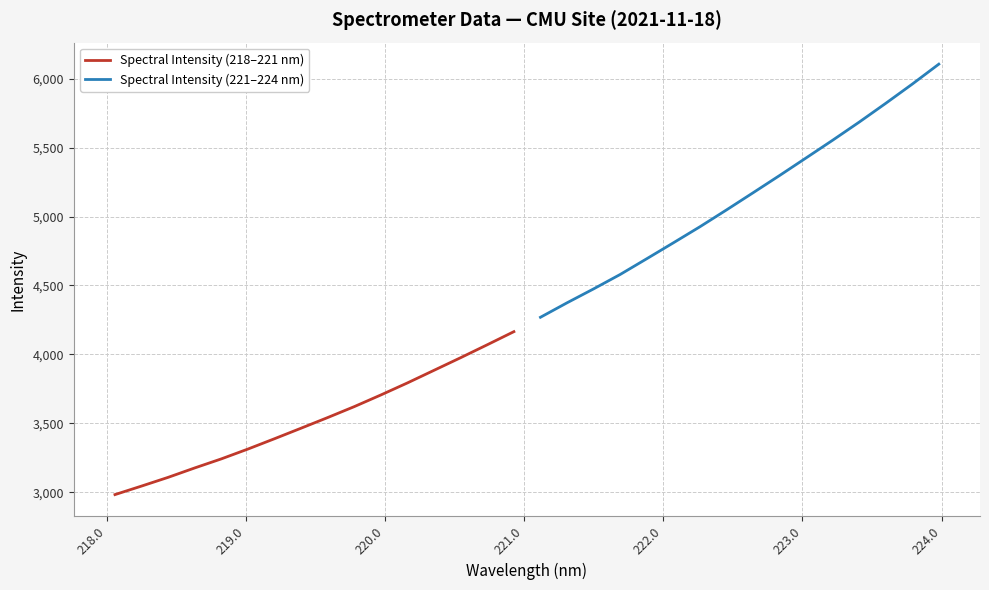

What is the highest value of the Spectral Intensity (218–221 nm) series?

4165.3